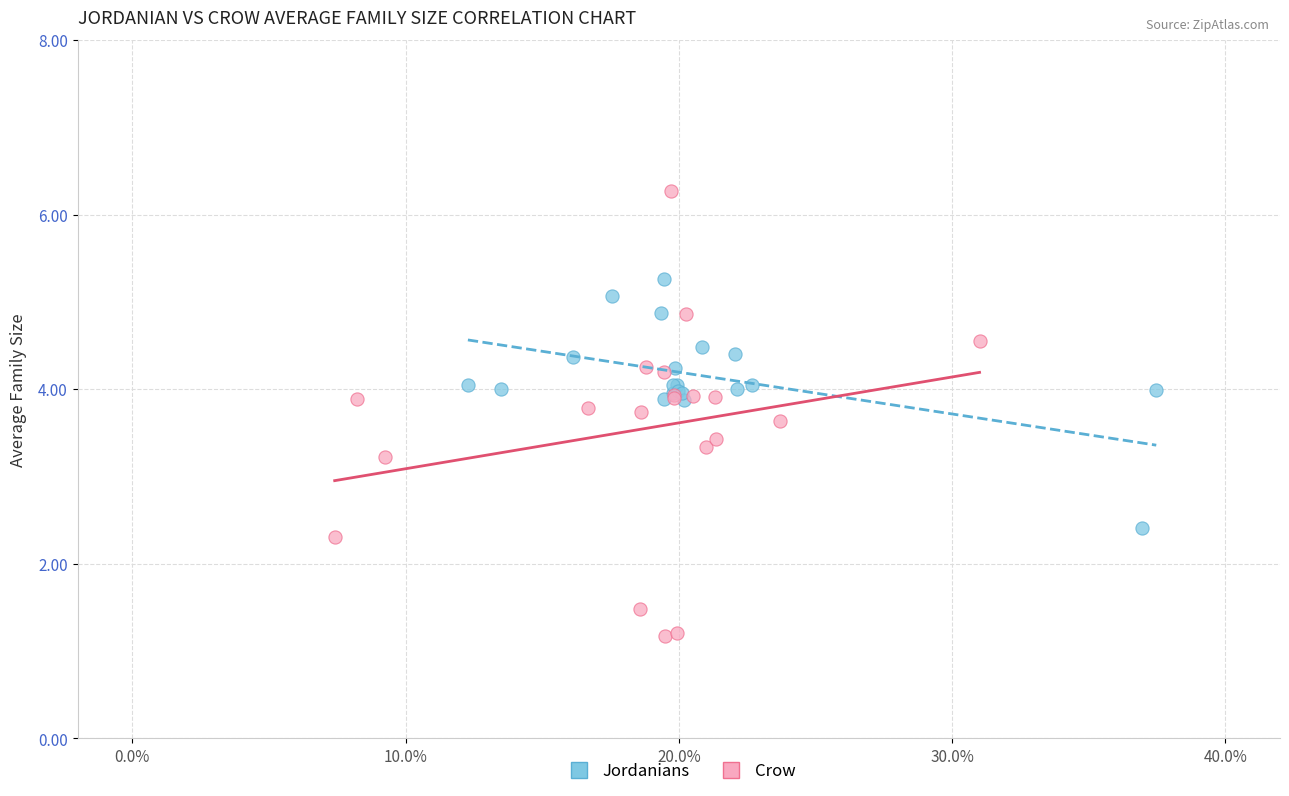

Which series reaches the minimum Y coordinate?

Crow